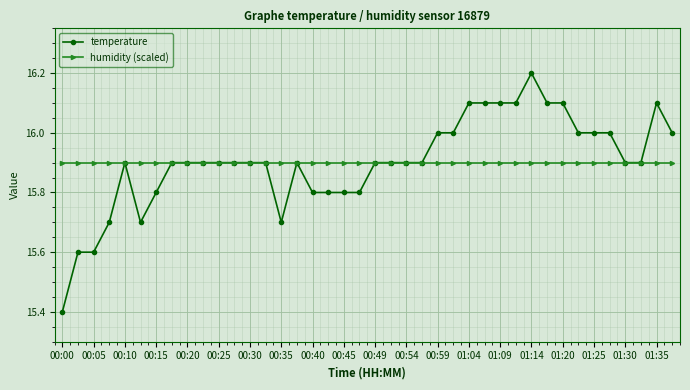

At how many categories does at least one series exceed 15?

40